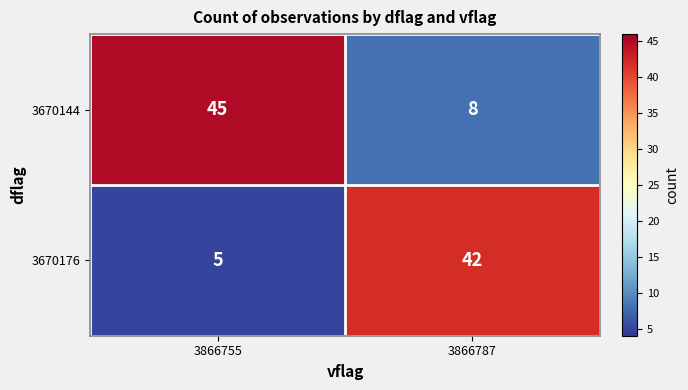

Reading left to right, extract all data points from this chart.

3670144: 45	8
3670176: 5	42